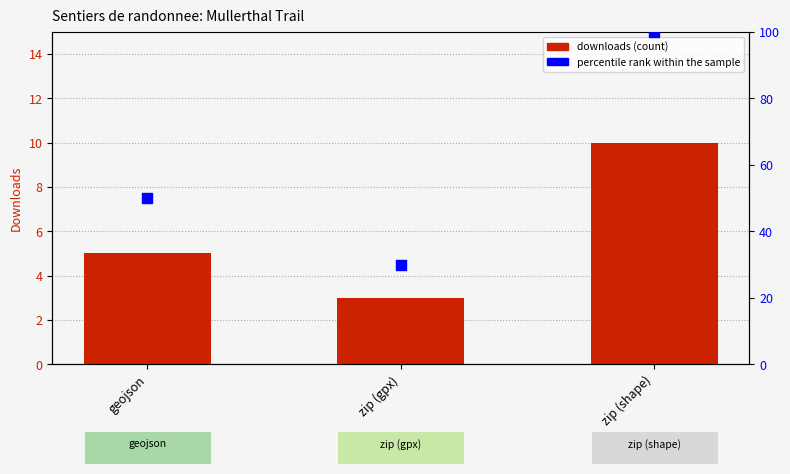

Which series contains the highest Y value?

percentile rank within the sample